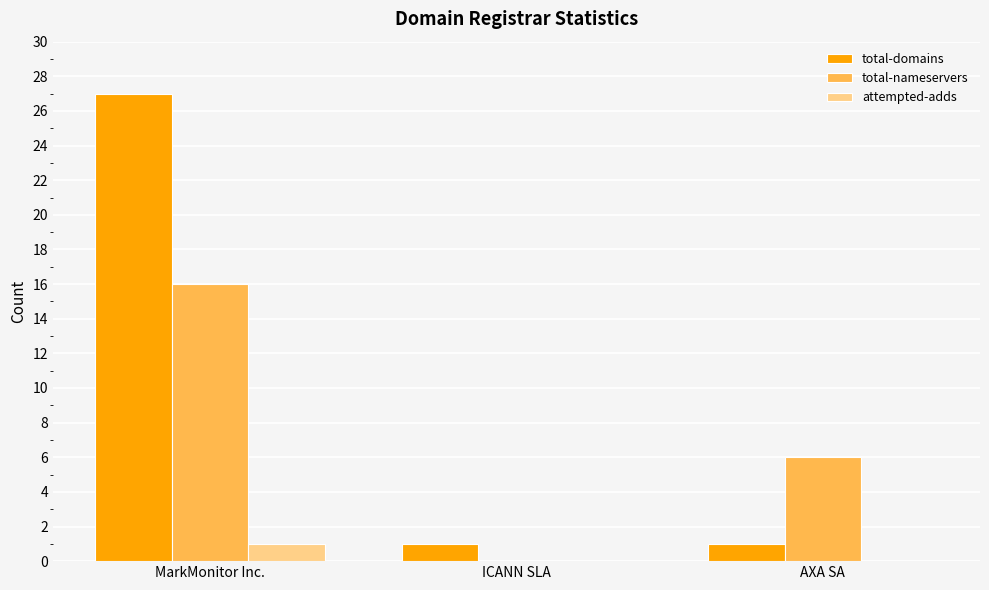

What is the greatest value displayed?

27